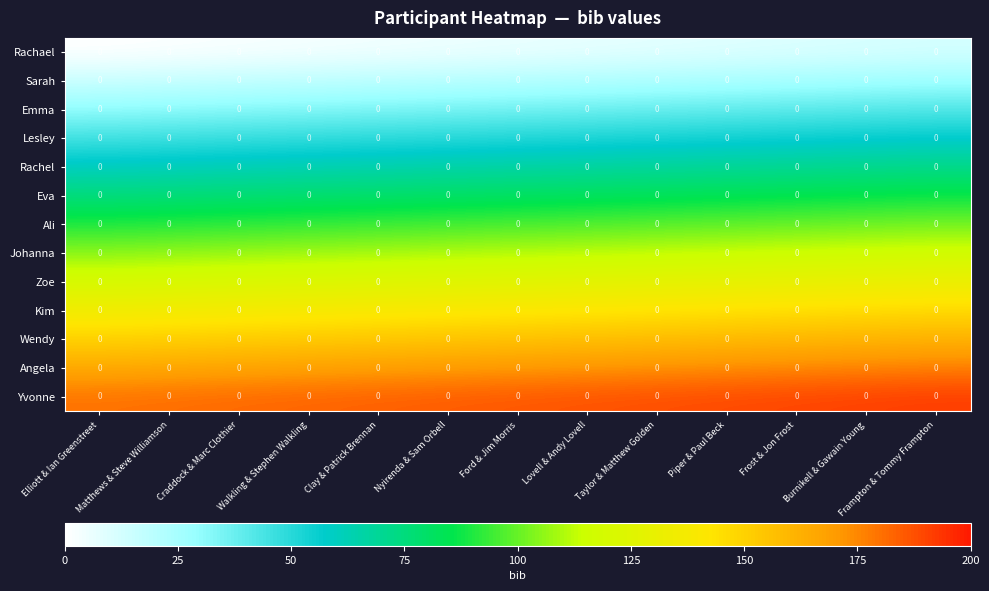

Between Matthews & Steve Williamson and Taylor & Matthew Golden, which is larger?

Taylor & Matthew Golden